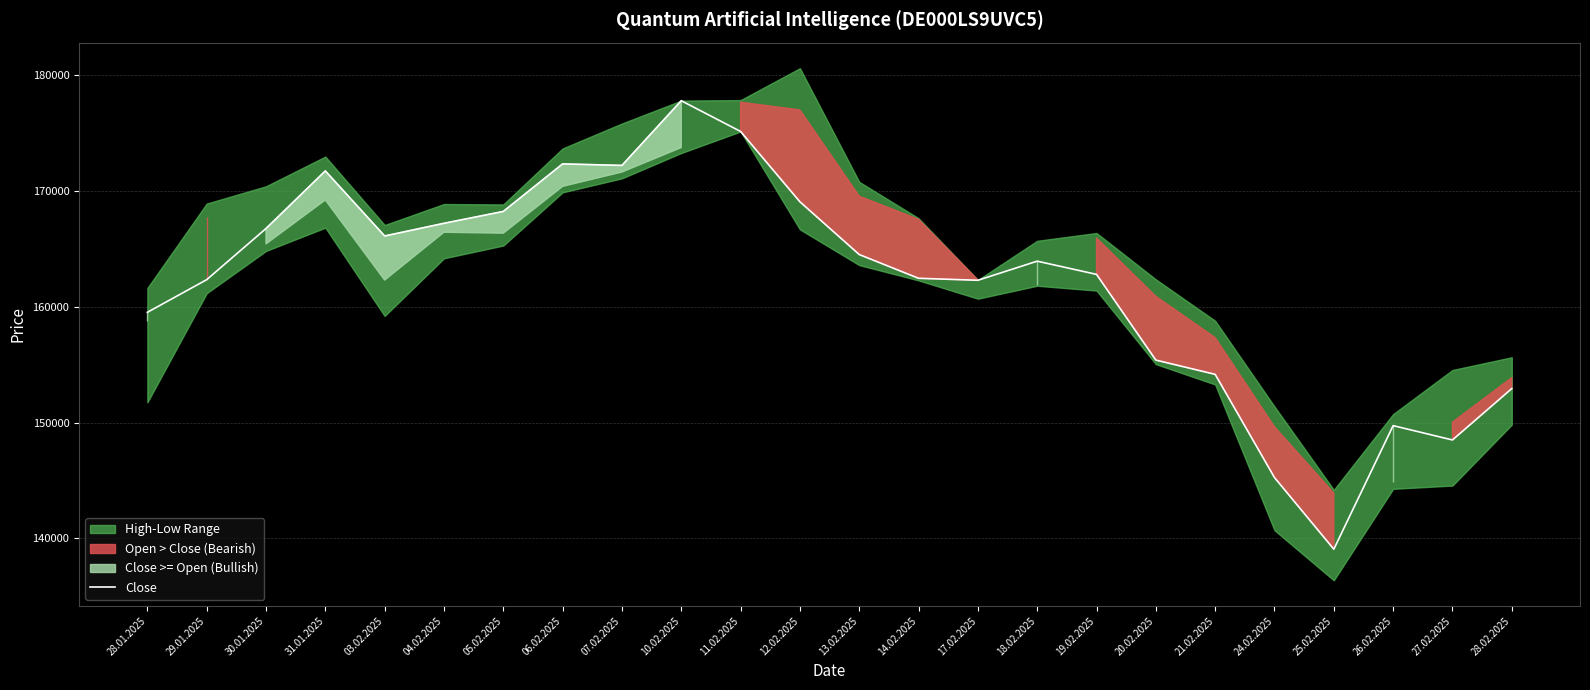

What position from the right is 19.02.2025?

8